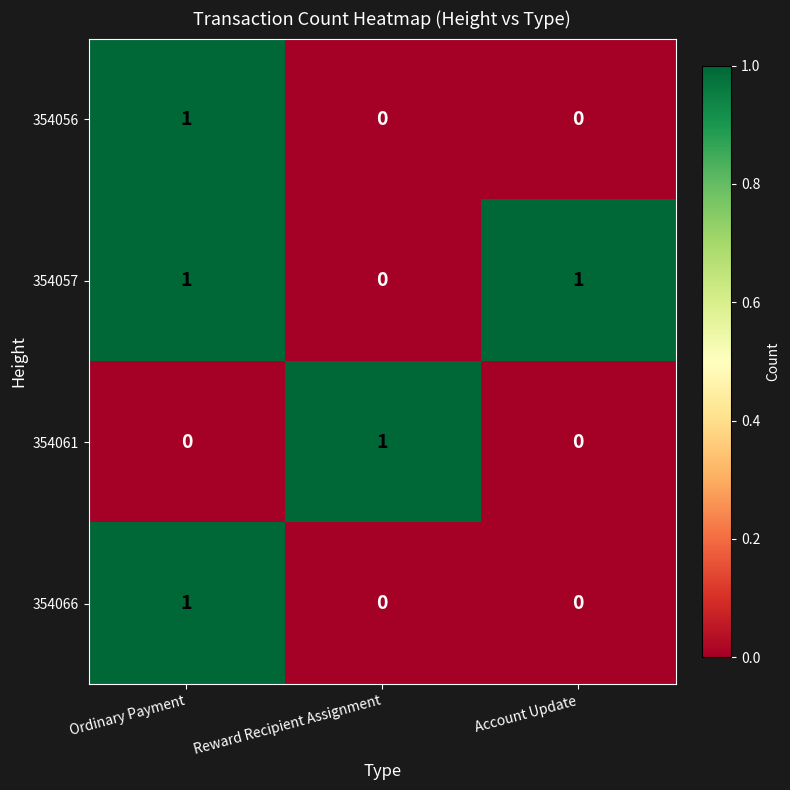

The value of 354057 at Ordinary Payment is 0. True or false?

False